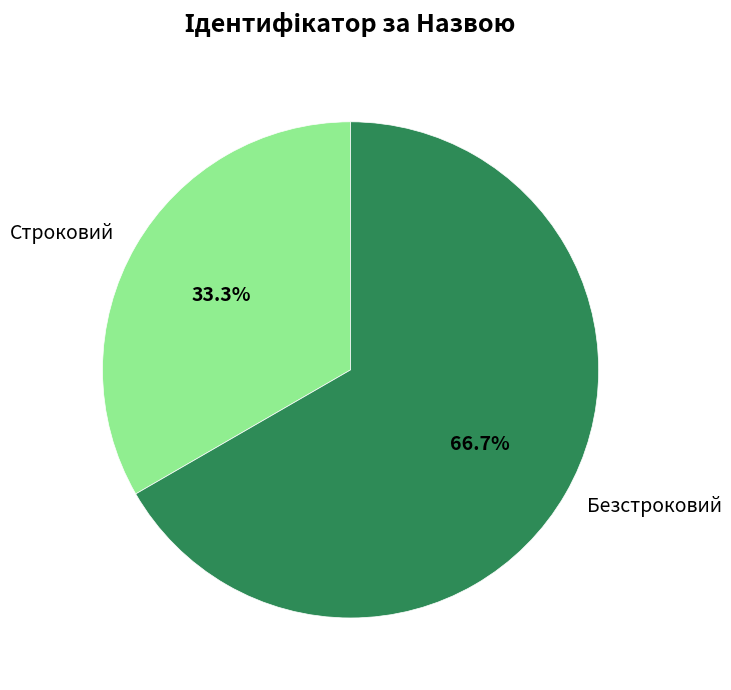

Does any single category account for the majority?

Yes